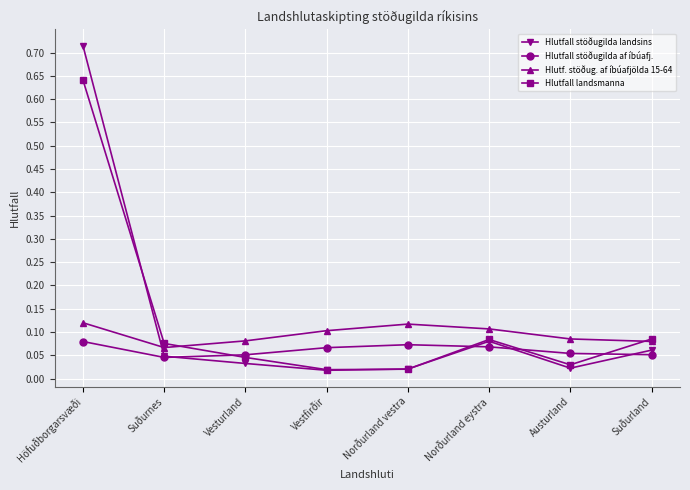

How many lines are shown in the chart?

4